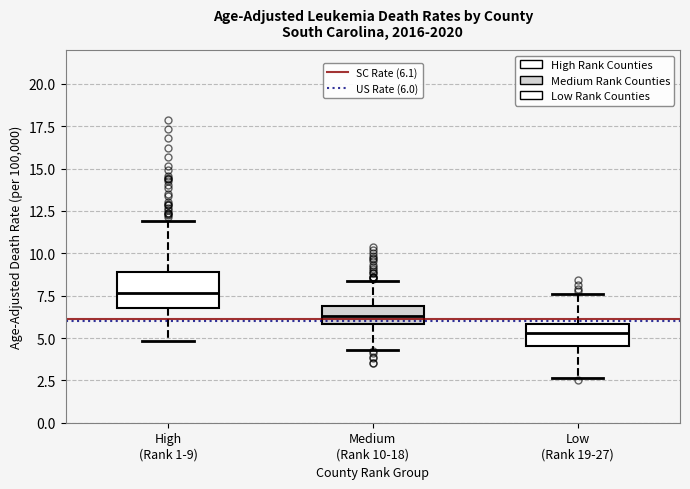

Reading left to right, transcribe this box plot: for each box, give where its median line is, the range the box spans, and where its two whiskers end, as read against the y-axis. The values are not printed on the chart, so give them approximately, as read against the axis.

High (Rank 1-9): median 7.5, box 7.0 to 9.0, whiskers 5.0 to 12.0
Medium (Rank 10-18): median 6.5, box 6.0 to 7.0, whiskers 4.5 to 8.5
Low (Rank 19-27): median 5.5, box 4.5 to 6.0, whiskers 2.5 to 7.5